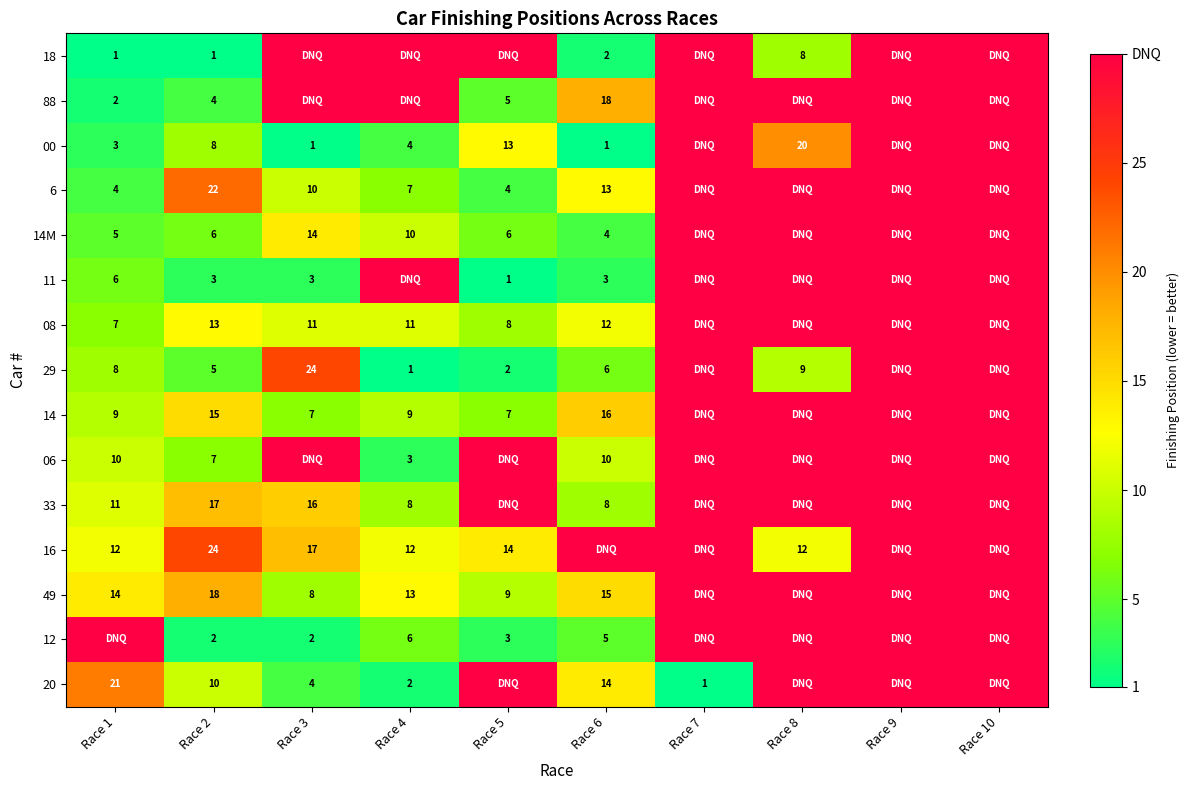

What is the sum of the 33 values at Race 2 and Race 4?

25